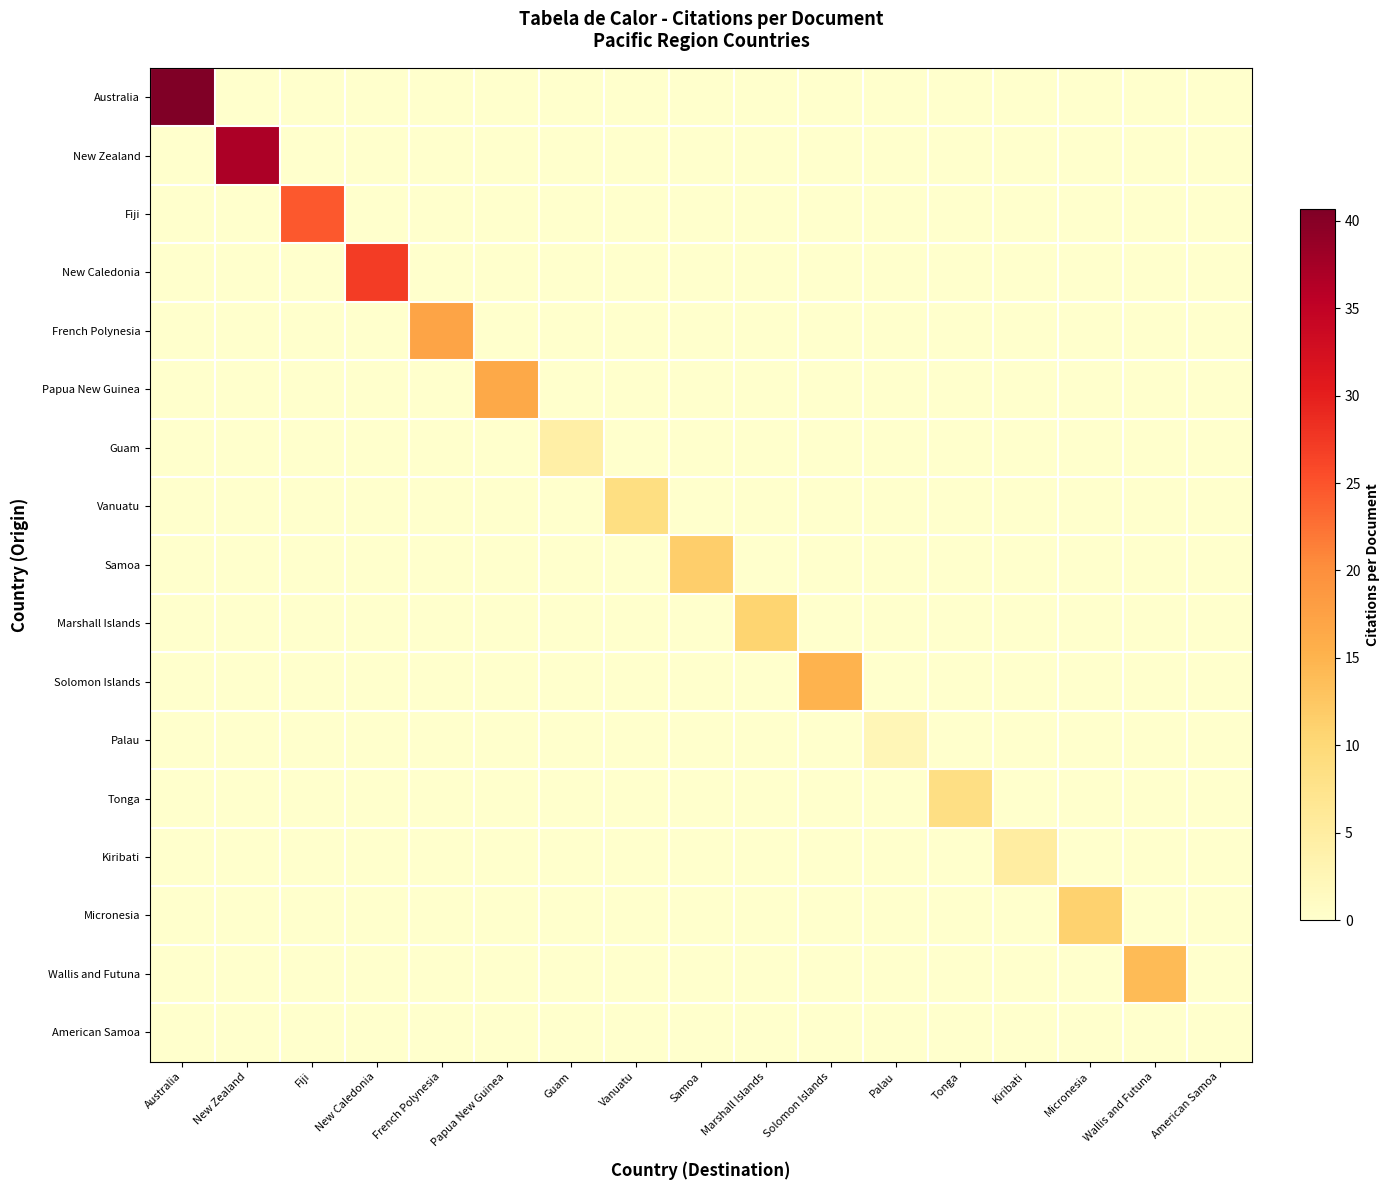

Reading left to right, extract all data points from this chart.

Australia: Australia=40.7	New Zealand=0.0	Fiji=0.0	New Caledonia=0.0	French Polynesia=0.0	Papua New Guinea=0.0	Guam=0.0	Vanuatu=0.0	Samoa=0.0	Marshall Islands=0.0	Solomon Islands=0.0	Palau=0.0	Tonga=0.0	Kiribati=0.0	Micronesia=0.0	Wallis and Futuna=0.0	American Samoa=0.0
New Zealand: Australia=0.0	New Zealand=37.0	Fiji=0.0	New Caledonia=0.0	French Polynesia=0.0	Papua New Guinea=0.0	Guam=0.0	Vanuatu=0.0	Samoa=0.0	Marshall Islands=0.0	Solomon Islands=0.0	Palau=0.0	Tonga=0.0	Kiribati=0.0	Micronesia=0.0	Wallis and Futuna=0.0	American Samoa=0.0
Fiji: Australia=0.0	New Zealand=0.0	Fiji=24.6	New Caledonia=0.0	French Polynesia=0.0	Papua New Guinea=0.0	Guam=0.0	Vanuatu=0.0	Samoa=0.0	Marshall Islands=0.0	Solomon Islands=0.0	Palau=0.0	Tonga=0.0	Kiribati=0.0	Micronesia=0.0	Wallis and Futuna=0.0	American Samoa=0.0
New Caledonia: Australia=0.0	New Zealand=0.0	Fiji=0.0	New Caledonia=27.1	French Polynesia=0.0	Papua New Guinea=0.0	Guam=0.0	Vanuatu=0.0	Samoa=0.0	Marshall Islands=0.0	Solomon Islands=0.0	Palau=0.0	Tonga=0.0	Kiribati=0.0	Micronesia=0.0	Wallis and Futuna=0.0	American Samoa=0.0
French Polynesia: Australia=0.0	New Zealand=0.0	Fiji=0.0	New Caledonia=0.0	French Polynesia=17.1	Papua New Guinea=0.0	Guam=0.0	Vanuatu=0.0	Samoa=0.0	Marshall Islands=0.0	Solomon Islands=0.0	Palau=0.0	Tonga=0.0	Kiribati=0.0	Micronesia=0.0	Wallis and Futuna=0.0	American Samoa=0.0
Papua New Guinea: Australia=0.0	New Zealand=0.0	Fiji=0.0	New Caledonia=0.0	French Polynesia=0.0	Papua New Guinea=16.5	Guam=0.0	Vanuatu=0.0	Samoa=0.0	Marshall Islands=0.0	Solomon Islands=0.0	Palau=0.0	Tonga=0.0	Kiribati=0.0	Micronesia=0.0	Wallis and Futuna=0.0	American Samoa=0.0
Guam: Australia=0.0	New Zealand=0.0	Fiji=0.0	New Caledonia=0.0	French Polynesia=0.0	Papua New Guinea=0.0	Guam=4.4	Vanuatu=0.0	Samoa=0.0	Marshall Islands=0.0	Solomon Islands=0.0	Palau=0.0	Tonga=0.0	Kiribati=0.0	Micronesia=0.0	Wallis and Futuna=0.0	American Samoa=0.0
Vanuatu: Australia=0.0	New Zealand=0.0	Fiji=0.0	New Caledonia=0.0	French Polynesia=0.0	Papua New Guinea=0.0	Guam=0.0	Vanuatu=8.6	Samoa=0.0	Marshall Islands=0.0	Solomon Islands=0.0	Palau=0.0	Tonga=0.0	Kiribati=0.0	Micronesia=0.0	Wallis and Futuna=0.0	American Samoa=0.0
Samoa: Australia=0.0	New Zealand=0.0	Fiji=0.0	New Caledonia=0.0	French Polynesia=0.0	Papua New Guinea=0.0	Guam=0.0	Vanuatu=0.0	Samoa=11.5	Marshall Islands=0.0	Solomon Islands=0.0	Palau=0.0	Tonga=0.0	Kiribati=0.0	Micronesia=0.0	Wallis and Futuna=0.0	American Samoa=0.0
Marshall Islands: Australia=0.0	New Zealand=0.0	Fiji=0.0	New Caledonia=0.0	French Polynesia=0.0	Papua New Guinea=0.0	Guam=0.0	Vanuatu=0.0	Samoa=0.0	Marshall Islands=10.8	Solomon Islands=0.0	Palau=0.0	Tonga=0.0	Kiribati=0.0	Micronesia=0.0	Wallis and Futuna=0.0	American Samoa=0.0
Solomon Islands: Australia=0.0	New Zealand=0.0	Fiji=0.0	New Caledonia=0.0	French Polynesia=0.0	Papua New Guinea=0.0	Guam=0.0	Vanuatu=0.0	Samoa=0.0	Marshall Islands=0.0	Solomon Islands=15.0	Palau=0.0	Tonga=0.0	Kiribati=0.0	Micronesia=0.0	Wallis and Futuna=0.0	American Samoa=0.0
Palau: Australia=0.0	New Zealand=0.0	Fiji=0.0	New Caledonia=0.0	French Polynesia=0.0	Papua New Guinea=0.0	Guam=0.0	Vanuatu=0.0	Samoa=0.0	Marshall Islands=0.0	Solomon Islands=0.0	Palau=2.5	Tonga=0.0	Kiribati=0.0	Micronesia=0.0	Wallis and Futuna=0.0	American Samoa=0.0
Tonga: Australia=0.0	New Zealand=0.0	Fiji=0.0	New Caledonia=0.0	French Polynesia=0.0	Papua New Guinea=0.0	Guam=0.0	Vanuatu=0.0	Samoa=0.0	Marshall Islands=0.0	Solomon Islands=0.0	Palau=0.0	Tonga=8.5	Kiribati=0.0	Micronesia=0.0	Wallis and Futuna=0.0	American Samoa=0.0
Kiribati: Australia=0.0	New Zealand=0.0	Fiji=0.0	New Caledonia=0.0	French Polynesia=0.0	Papua New Guinea=0.0	Guam=0.0	Vanuatu=0.0	Samoa=0.0	Marshall Islands=0.0	Solomon Islands=0.0	Palau=0.0	Tonga=0.0	Kiribati=5.0	Micronesia=0.0	Wallis and Futuna=0.0	American Samoa=0.0
Micronesia: Australia=0.0	New Zealand=0.0	Fiji=0.0	New Caledonia=0.0	French Polynesia=0.0	Papua New Guinea=0.0	Guam=0.0	Vanuatu=0.0	Samoa=0.0	Marshall Islands=0.0	Solomon Islands=0.0	Palau=0.0	Tonga=0.0	Kiribati=0.0	Micronesia=11.0	Wallis and Futuna=0.0	American Samoa=0.0
Wallis and Futuna: Australia=0.0	New Zealand=0.0	Fiji=0.0	New Caledonia=0.0	French Polynesia=0.0	Papua New Guinea=0.0	Guam=0.0	Vanuatu=0.0	Samoa=0.0	Marshall Islands=0.0	Solomon Islands=0.0	Palau=0.0	Tonga=0.0	Kiribati=0.0	Micronesia=0.0	Wallis and Futuna=14.0	American Samoa=0.0
American Samoa: Australia=0.0	New Zealand=0.0	Fiji=0.0	New Caledonia=0.0	French Polynesia=0.0	Papua New Guinea=0.0	Guam=0.0	Vanuatu=0.0	Samoa=0.0	Marshall Islands=0.0	Solomon Islands=0.0	Palau=0.0	Tonga=0.0	Kiribati=0.0	Micronesia=0.0	Wallis and Futuna=0.0	American Samoa=0.0